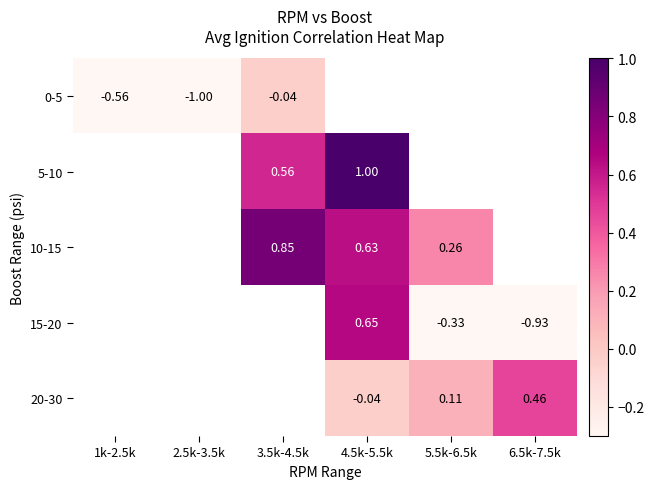

At how many categories does at least one series exceed 0?

4